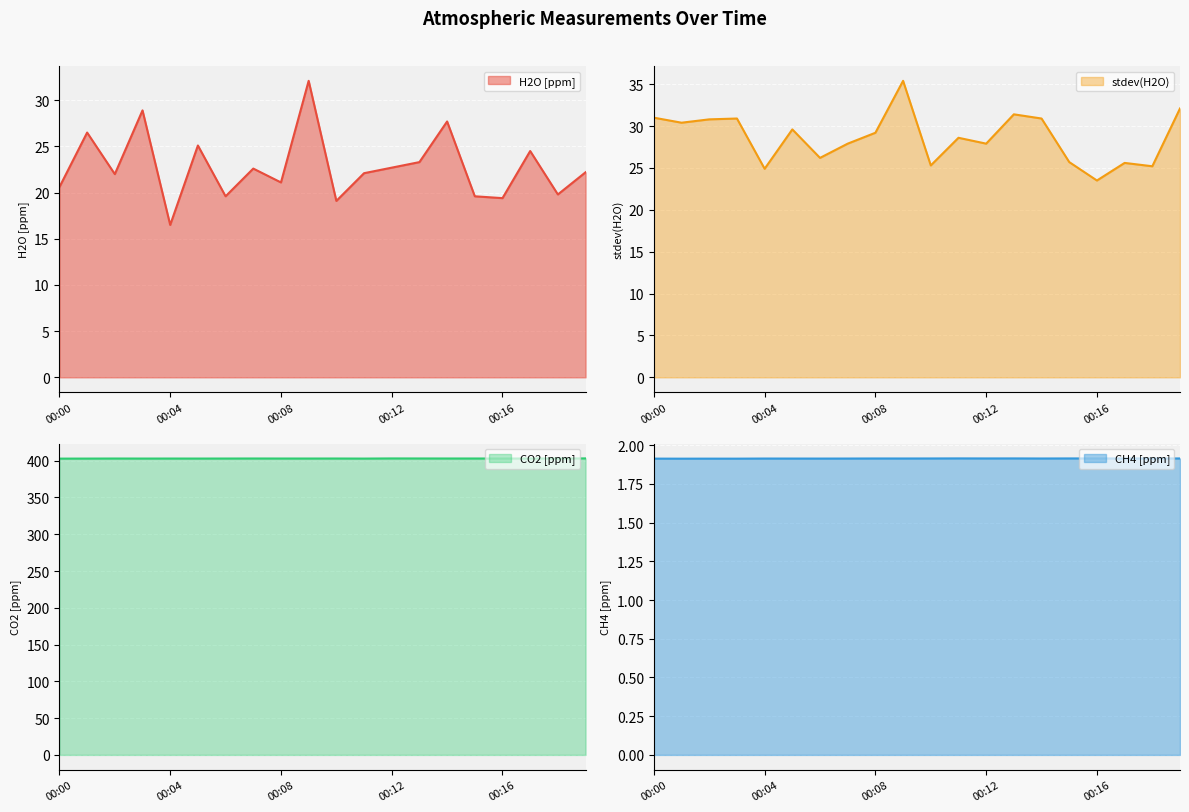

True or false: CH4 [ppm] and H2O [ppm] intersect in this chart.

False